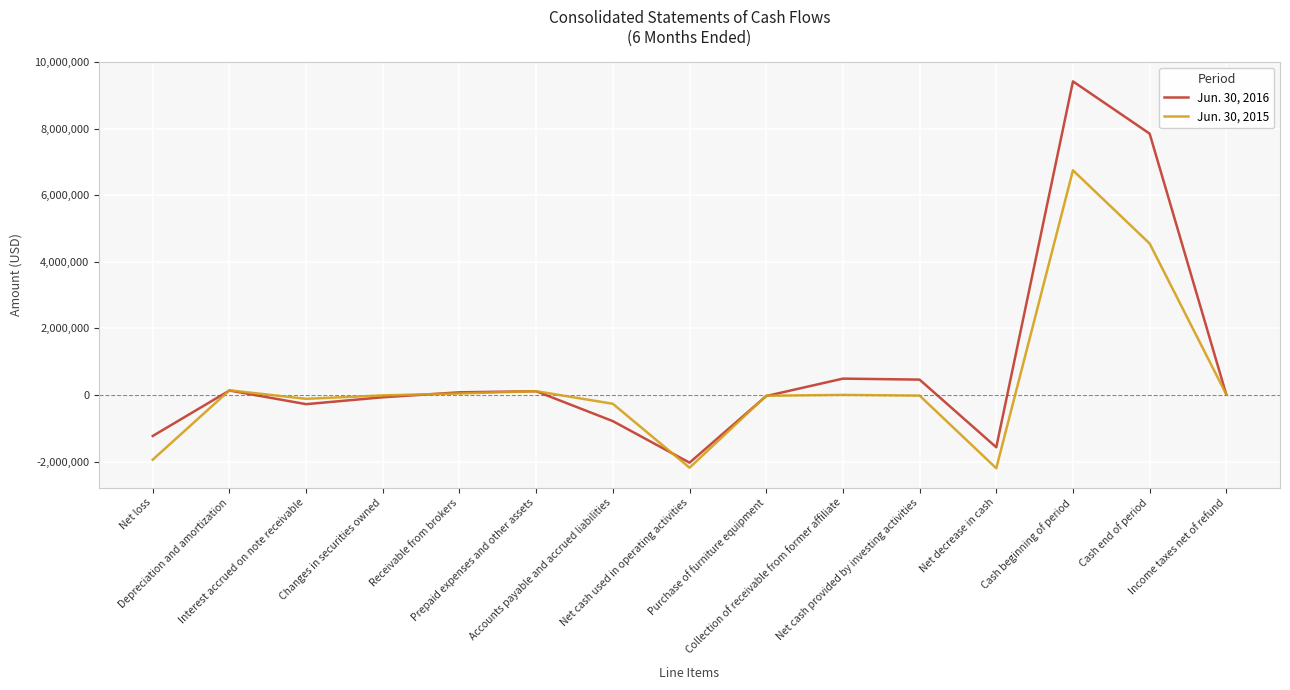

At Net decrease in cash, list the series in order from smallest to largest.

Jun. 30, 2015, Jun. 30, 2016